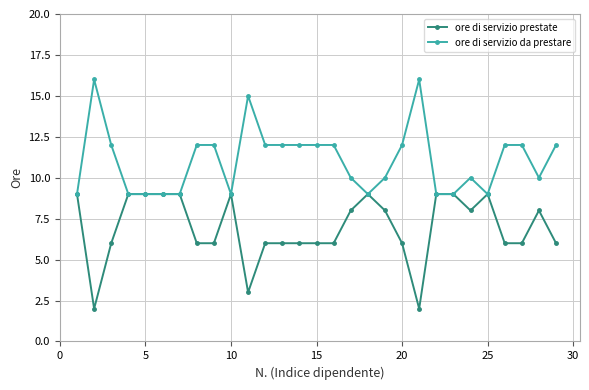

What is the greatest value displayed?

16